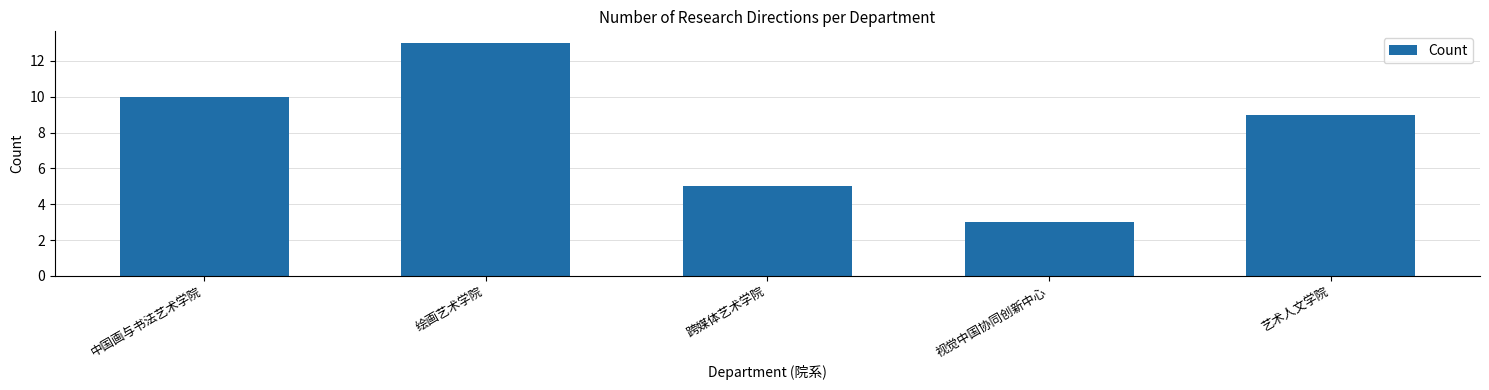

Which has a higher value, 跨媒体艺术学院 or 视觉中国协同创新中心?

跨媒体艺术学院